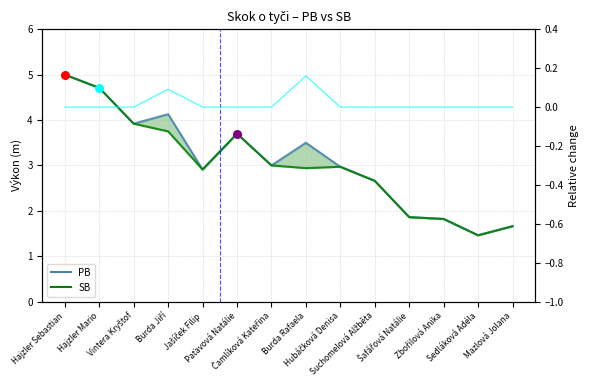

Which series reaches the minimum Y coordinate?

PB